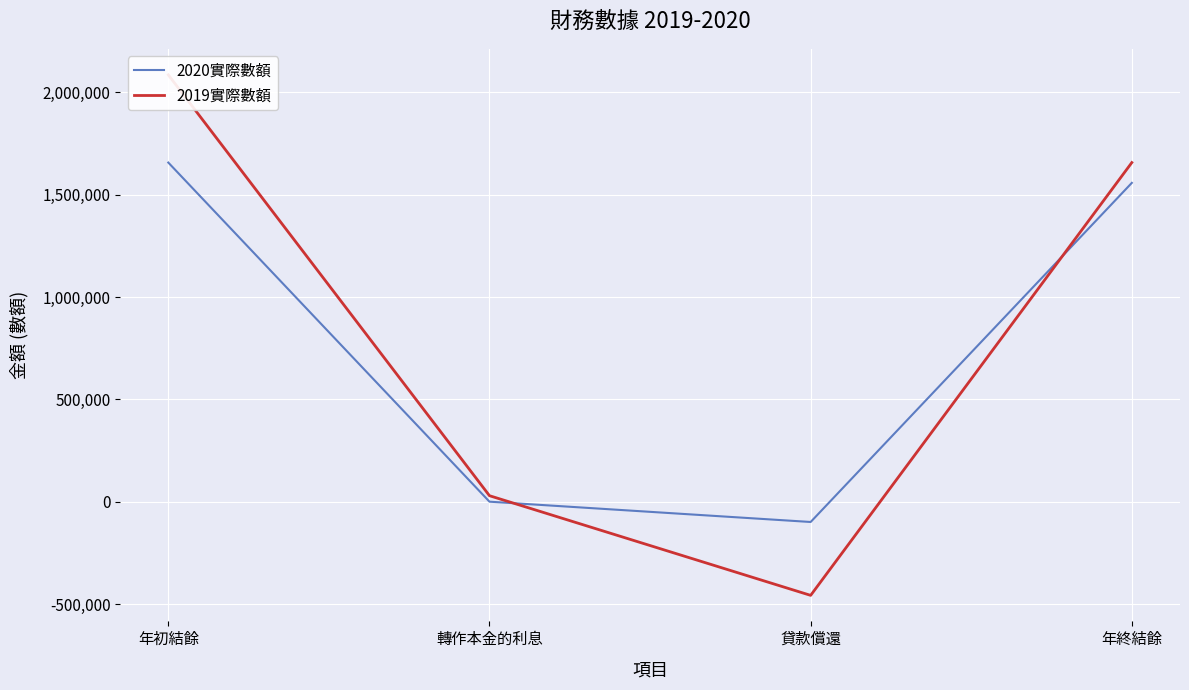

Reading right to left, what are all the values shown in this chart?

2020實際數額: 年終結餘=1557376	貸款償還=-99203	轉作本金的利息=0	年初結餘=1656579
2019實際數額: 年終結餘=1656579	貸款償還=-457650	轉作本金的利息=29201	年初結餘=2085028